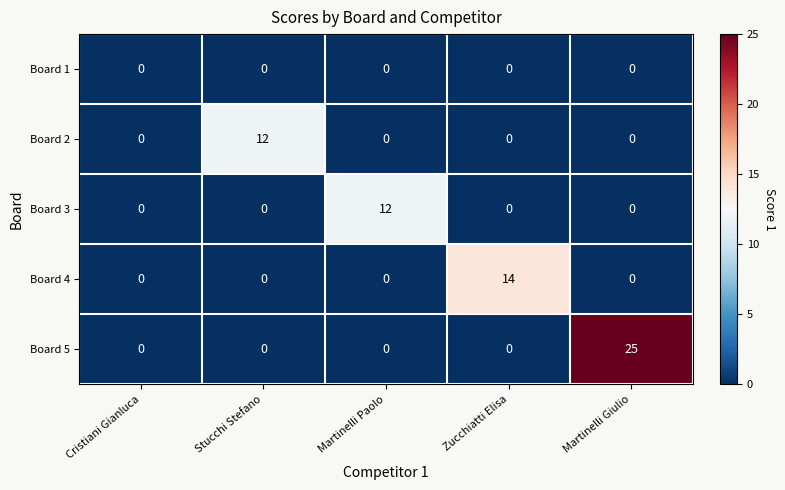

Reading right to left, transcribe all the data shown in this chart.

Board 1: Martinelli Giulio=0	Zucchiatti Elisa=0	Martinelli Paolo=0	Stucchi Stefano=0	Cristiani Gianluca=0
Board 2: Martinelli Giulio=0	Zucchiatti Elisa=0	Martinelli Paolo=0	Stucchi Stefano=12	Cristiani Gianluca=0
Board 3: Martinelli Giulio=0	Zucchiatti Elisa=0	Martinelli Paolo=12	Stucchi Stefano=0	Cristiani Gianluca=0
Board 4: Martinelli Giulio=0	Zucchiatti Elisa=14	Martinelli Paolo=0	Stucchi Stefano=0	Cristiani Gianluca=0
Board 5: Martinelli Giulio=25	Zucchiatti Elisa=0	Martinelli Paolo=0	Stucchi Stefano=0	Cristiani Gianluca=0